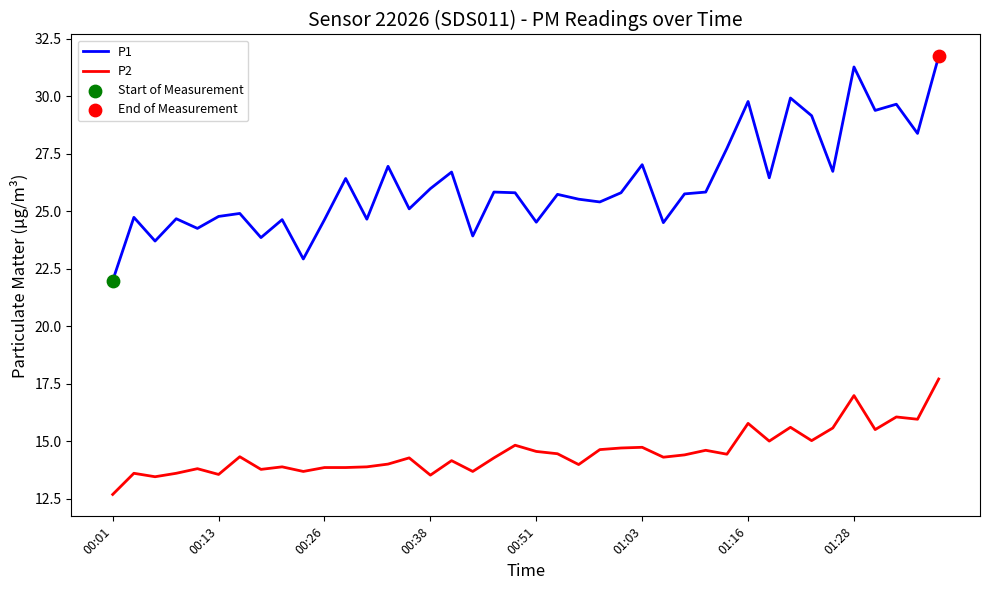

At how many categories does at least one series exceed 16?

40